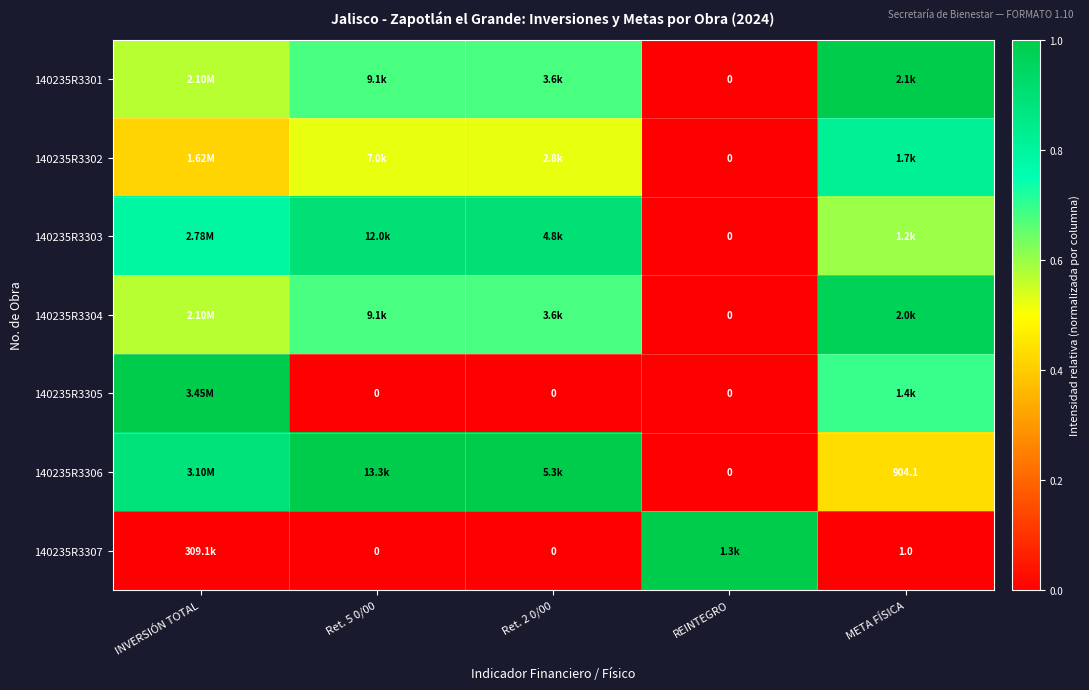

How many data points in 140235R3306 are above 0?

4